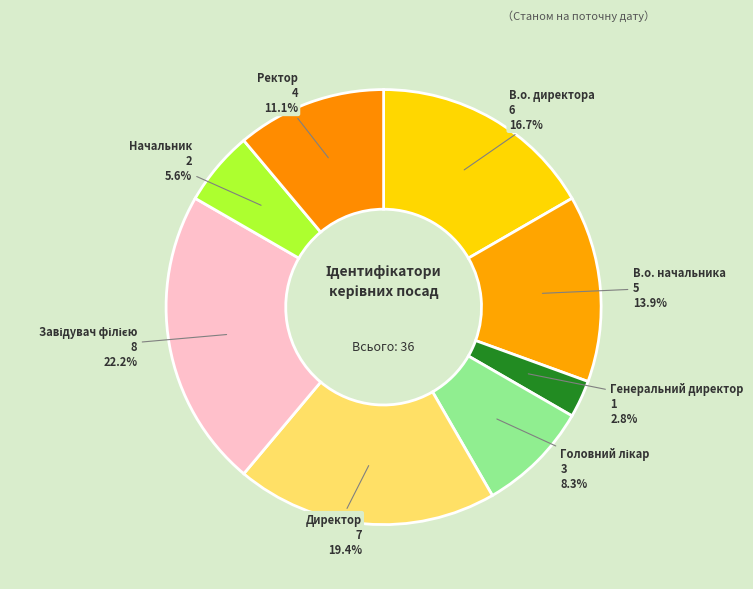

Is there any slice that represents more than half of the pie?

No